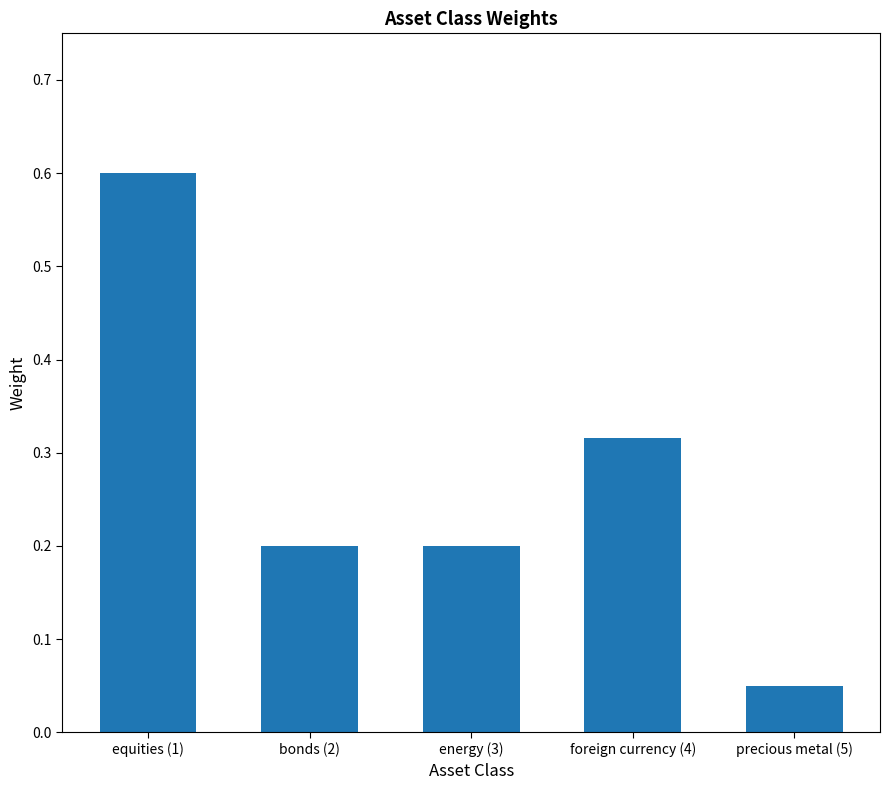

What is the greatest value displayed?

0.6